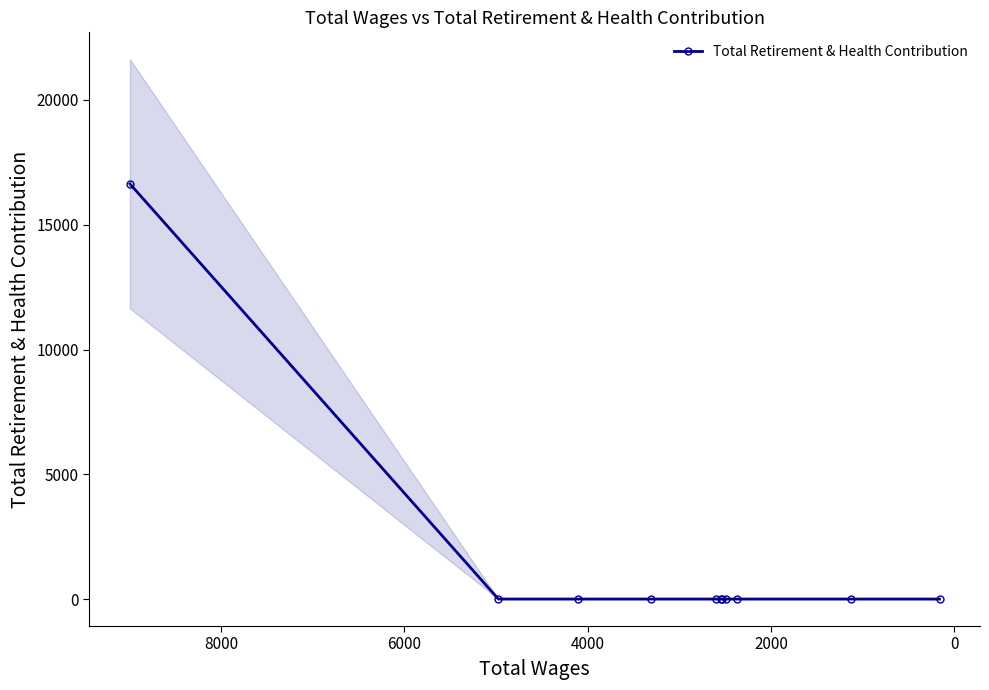

Is it true that the value at 9 is -9800?

False